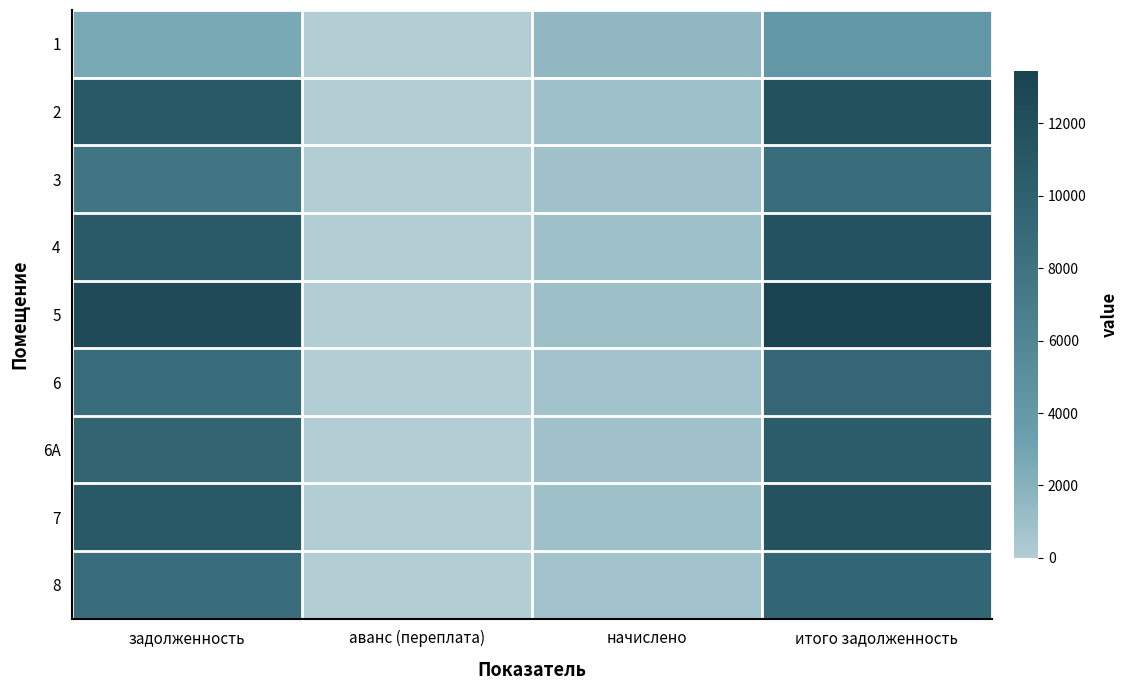

Reading right to left, what are all the values shown in this chart?

1: итого задолженность=4160.8	начислено=1573.0	аванс (переплата)=0.0	задолженность=2587.7
2: итого задолженность=11784.1	начислено=916.9	аванс (переплата)=0.0	задолженность=10867.2
3: итого задолженность=8572.7	начислено=808.4	аванс (переплата)=0.0	задолженность=7764.3
4: итого задолженность=11575.9	начислено=900.7	аванс (переплата)=0.0	задолженность=10675.2
5: итого задолженность=13449.7	начислено=1046.5	аванс (переплата)=0.0	задолженность=12403.2
6: итого задолженность=9348.2	начислено=727.4	аванс (переплата)=0.0	задолженность=8620.8
6A: итого задолженность=10410.0	начислено=810.0	аванс (переплата)=0.0	задолженность=9600.0
7: итого задолженность=11680.0	начислено=908.8	аванс (переплата)=0.0	задолженность=10771.2
8: итого задолженность=9389.8	начислено=730.6	аванс (переплата)=0.0	задолженность=8659.2